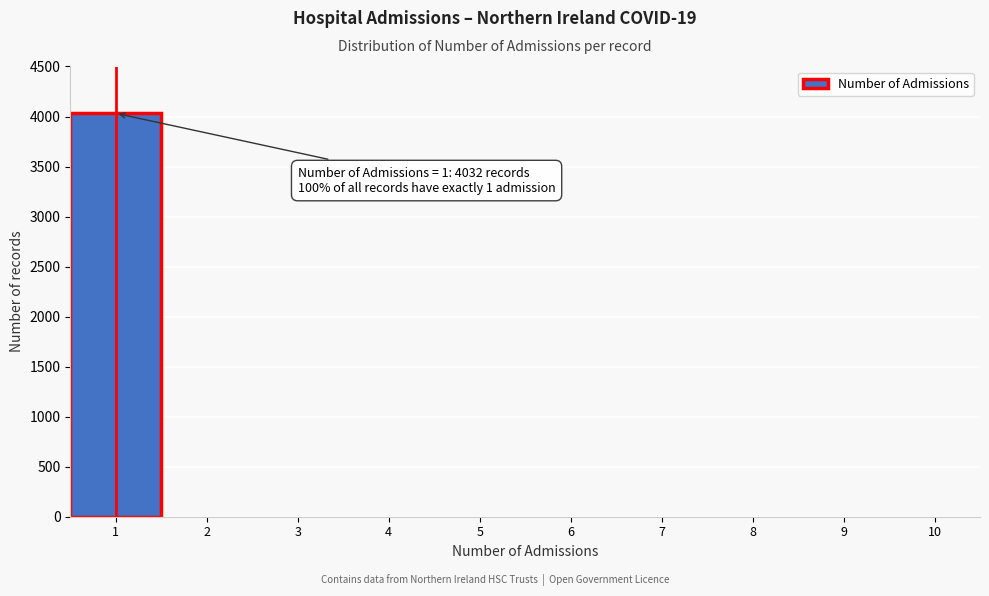

Over which range of the x-axis is the bar tallest?

0.5 to 1.5